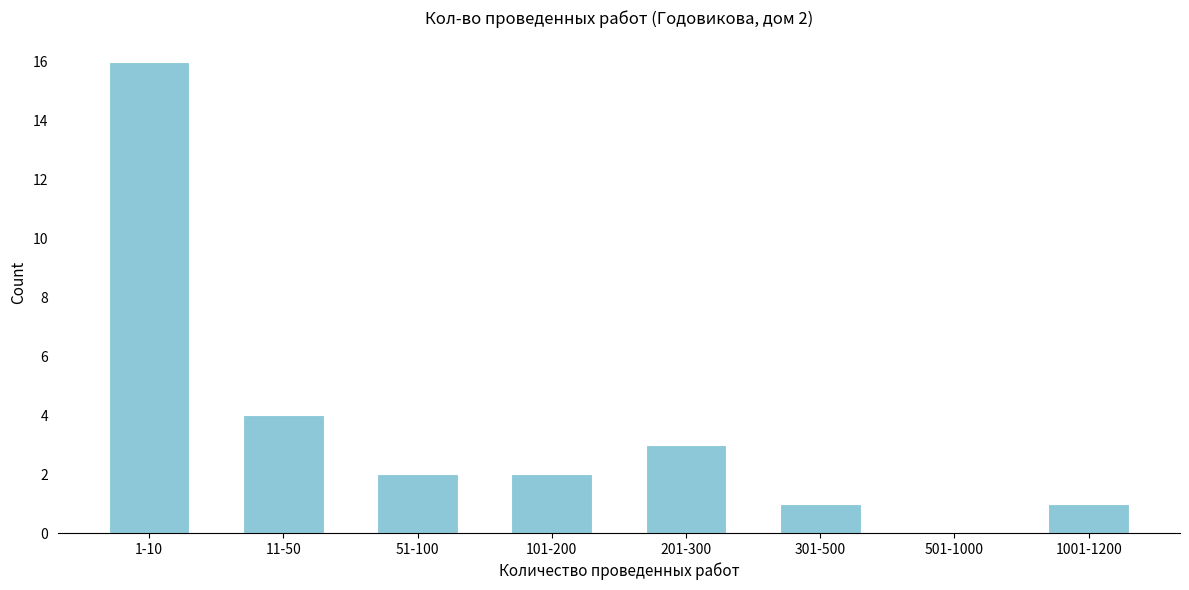

Reading left to right, extract all data points from this chart.

1-10=16	11-50=4	51-100=2	101-200=2	201-300=3	301-500=1	501-1000=0	1001-1200=1